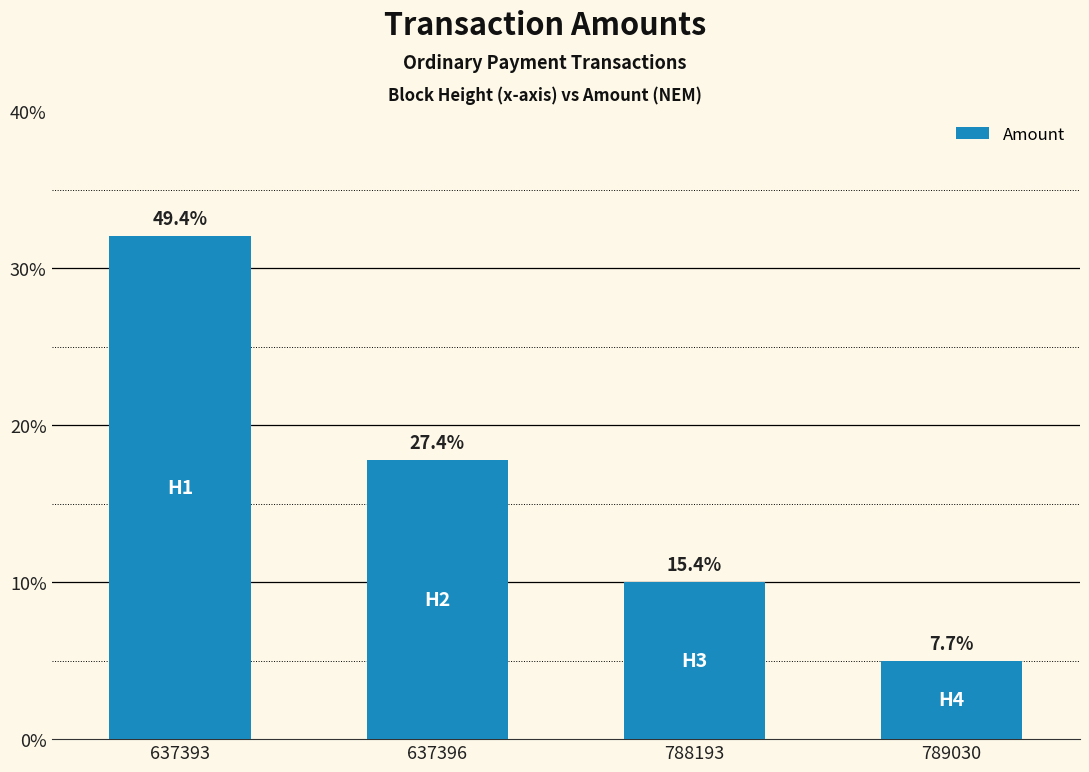

What is the minimum value shown in the chart?

0.1